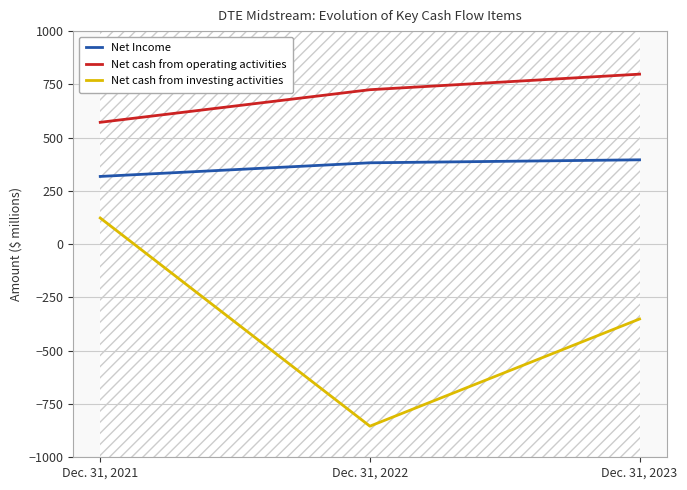

At which label does Net Income reach its minimum?

Dec. 31, 2021